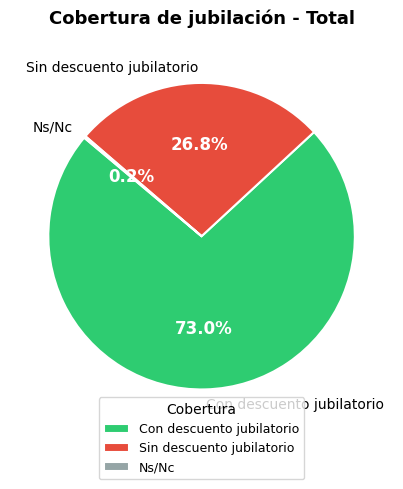

Which category accounts for the majority?

Con descuento jubilatorio